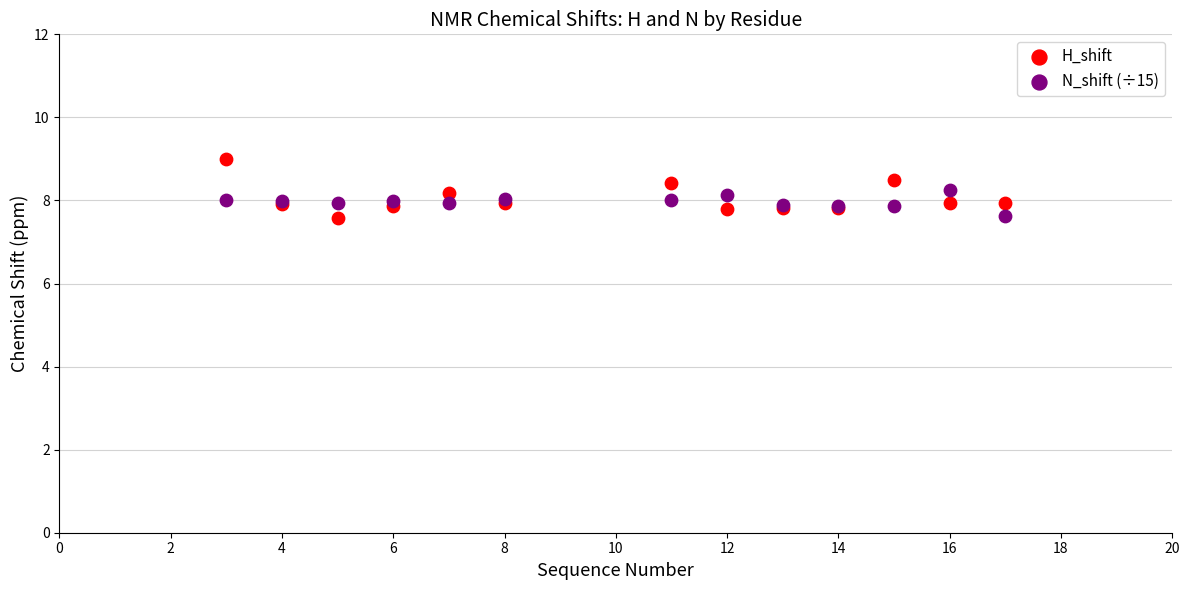

What is the X range (max minus min) for the scatter plot?

14.0